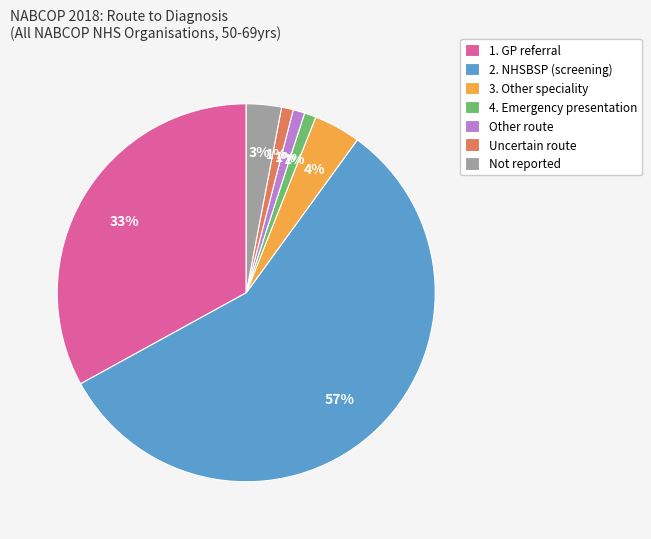

To the nearest percent, what is the combined percentage of Uncertain route and 4. Emergency presentation?

2%